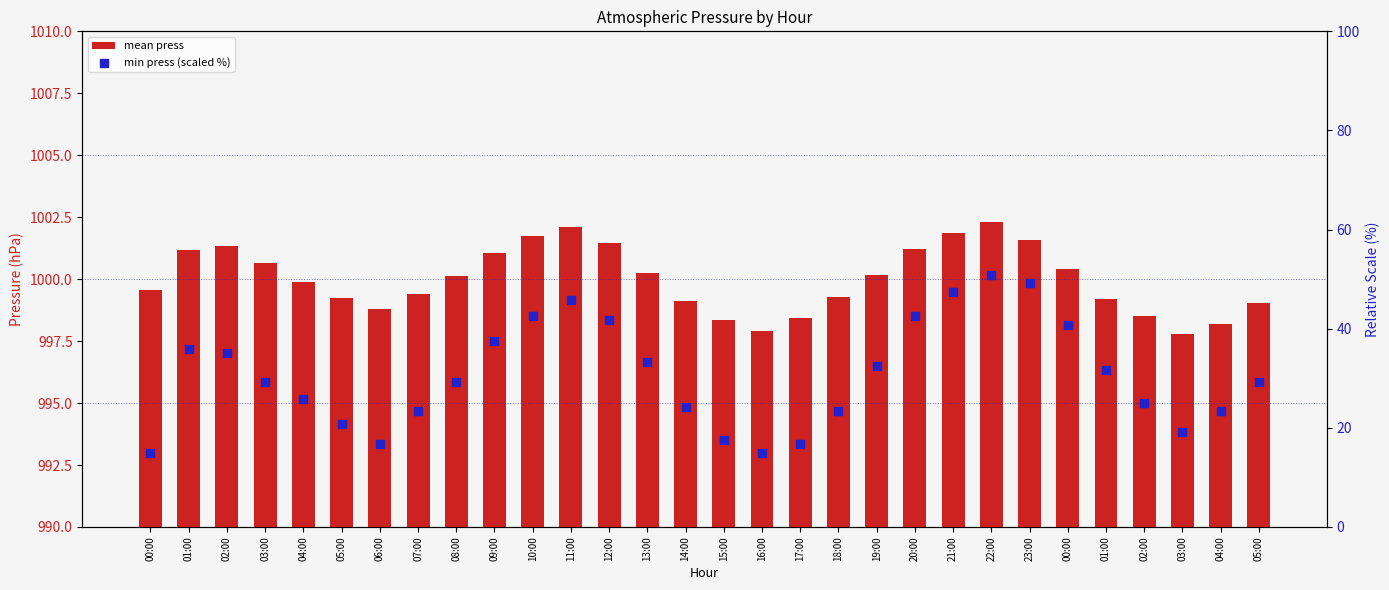

Which series has the largest total across all categories?

mean press